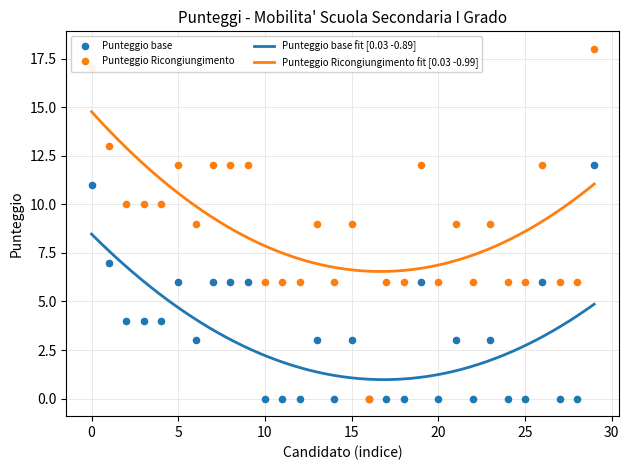

At how many categories does at least one series exceed 3?

29